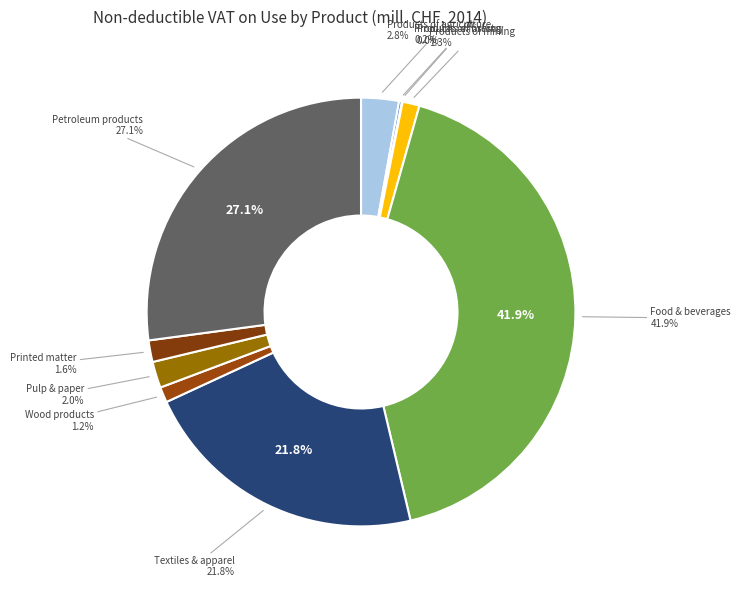

What percentage is NOT represented by Wood and products of wood and cork?

98.8%